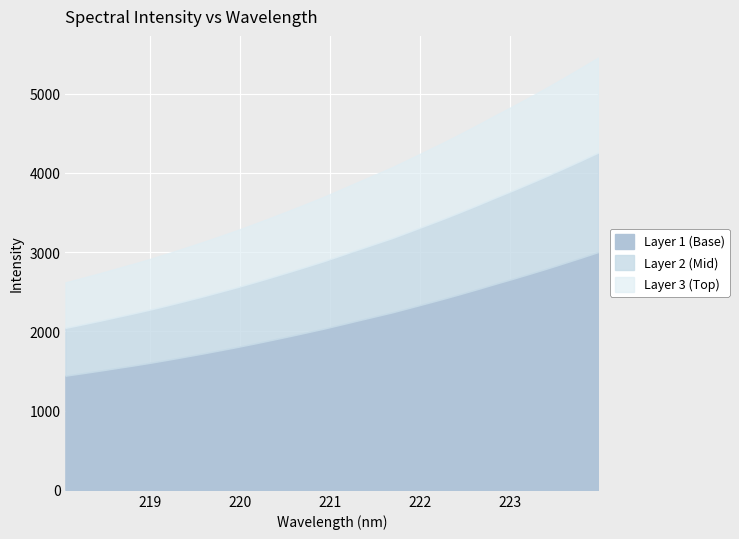

How many data points are less than 3791?

16